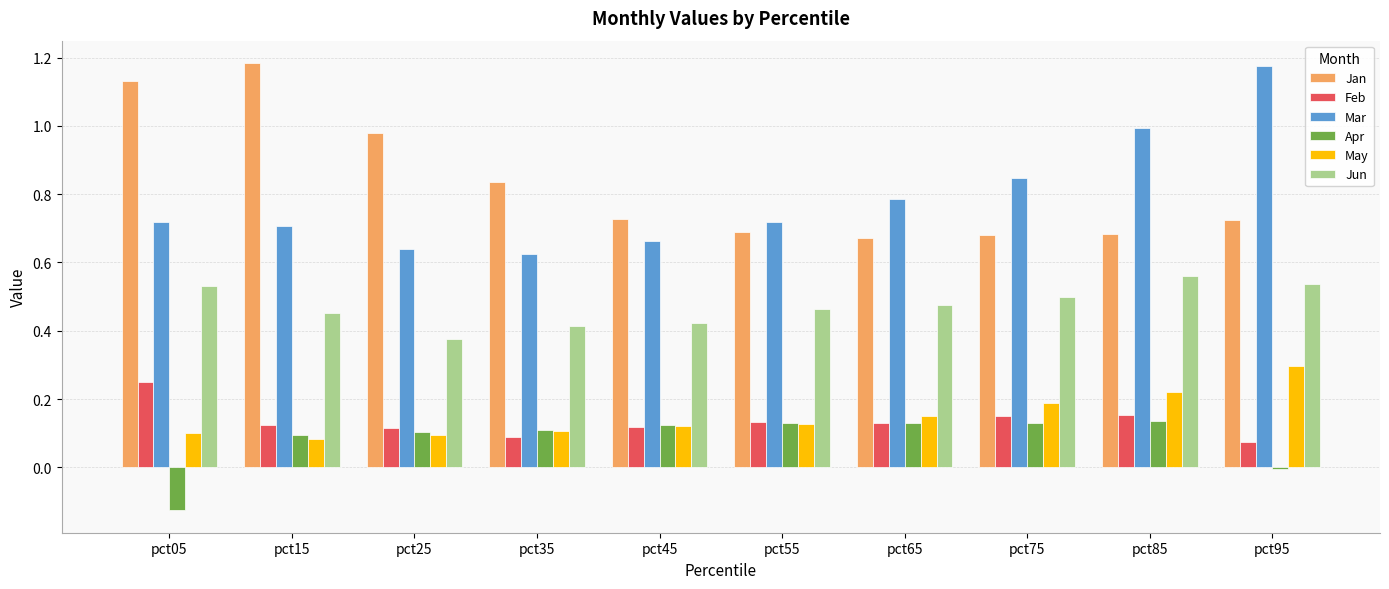

What is the total value across all series at pct85?

2.7